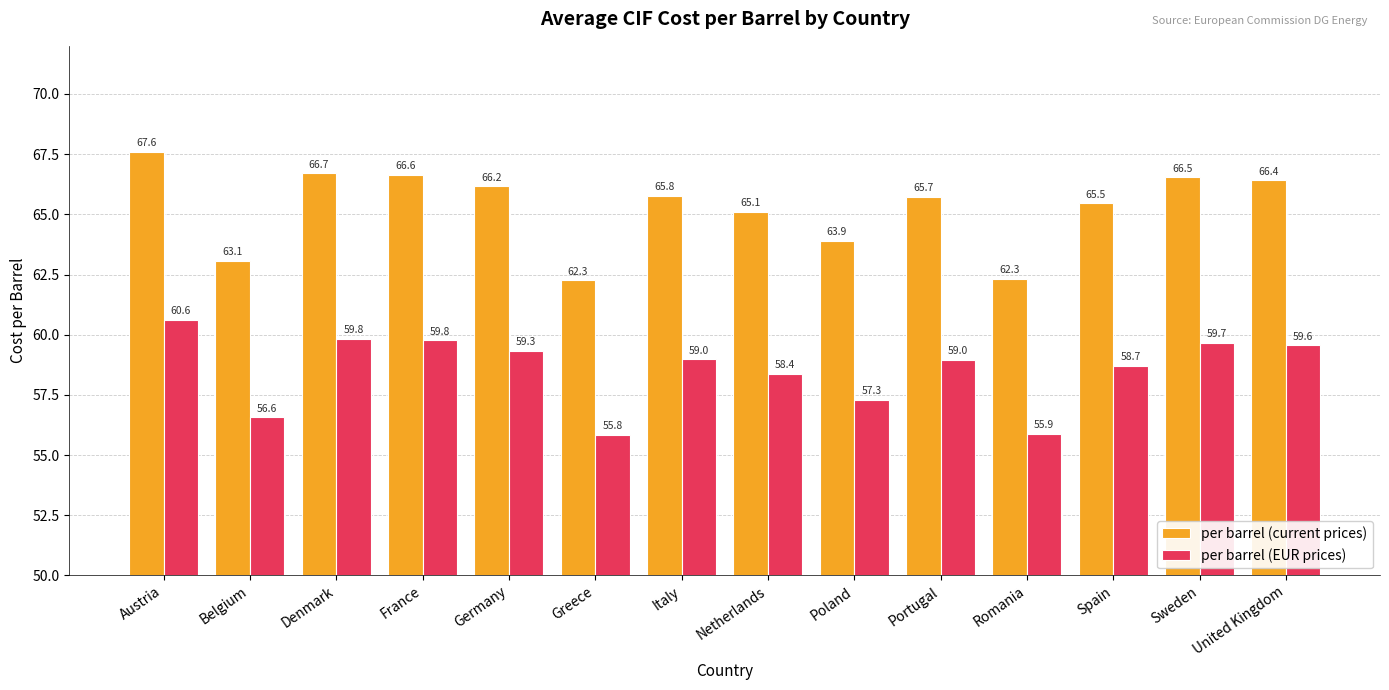

Which category has the highest value across all series?

Austria